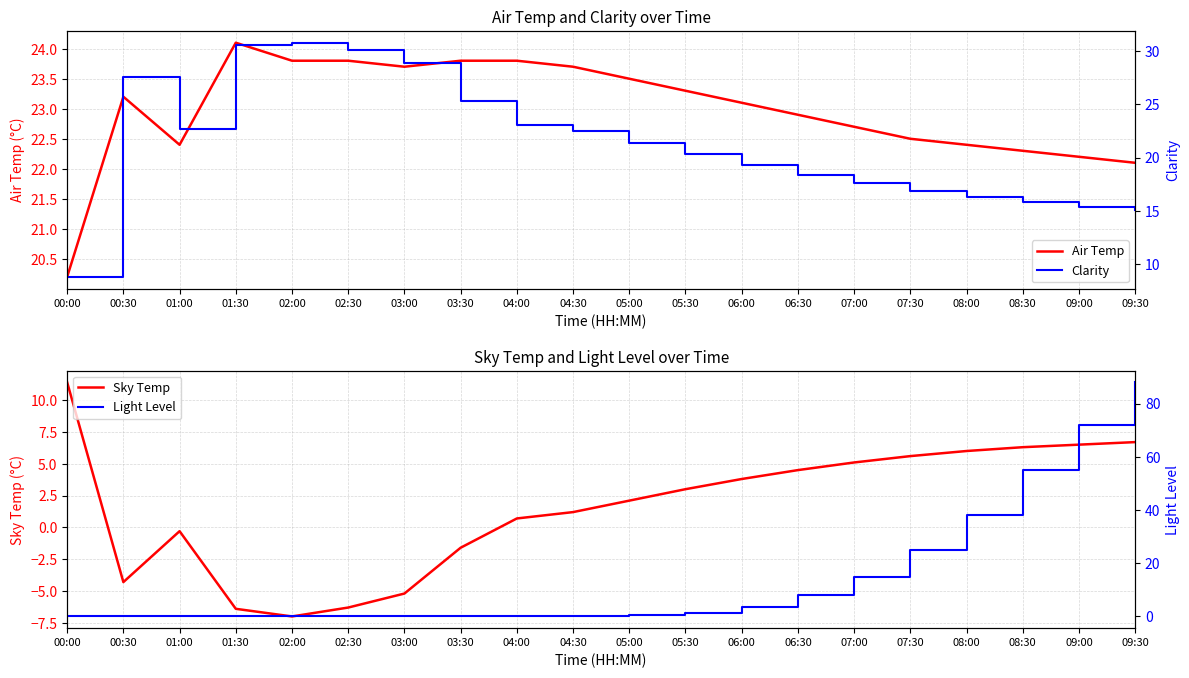

What are all the series names shown in the legend?

Air Temp, Sky Temp, Clarity, Light Level